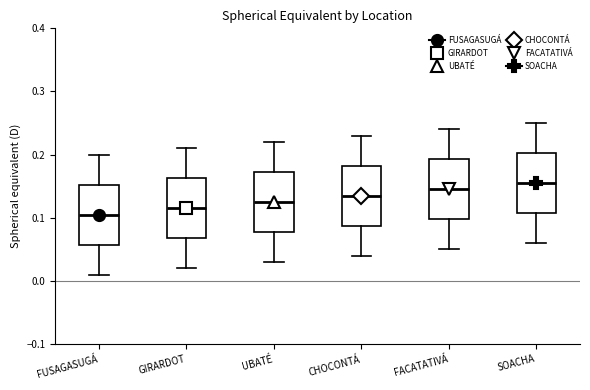

Reading left to right, read every box against the y-axis: the position of its median line, the range the box covers, and the ends of its whiskers. The values are not printed on the chart, so give them approximately, as read against the axis.

FUSAGASUGÁ: median 0.11, box 0.06 to 0.15, whiskers 0.01 to 0.20
GIRARDOT: median 0.12, box 0.07 to 0.16, whiskers 0.02 to 0.21
UBATÉ: median 0.13, box 0.08 to 0.17, whiskers 0.03 to 0.22
CHOCONTÁ: median 0.14, box 0.09 to 0.18, whiskers 0.04 to 0.23
FACATATIVÁ: median 0.15, box 0.10 to 0.19, whiskers 0.05 to 0.24
SOACHA: median 0.16, box 0.11 to 0.20, whiskers 0.06 to 0.25